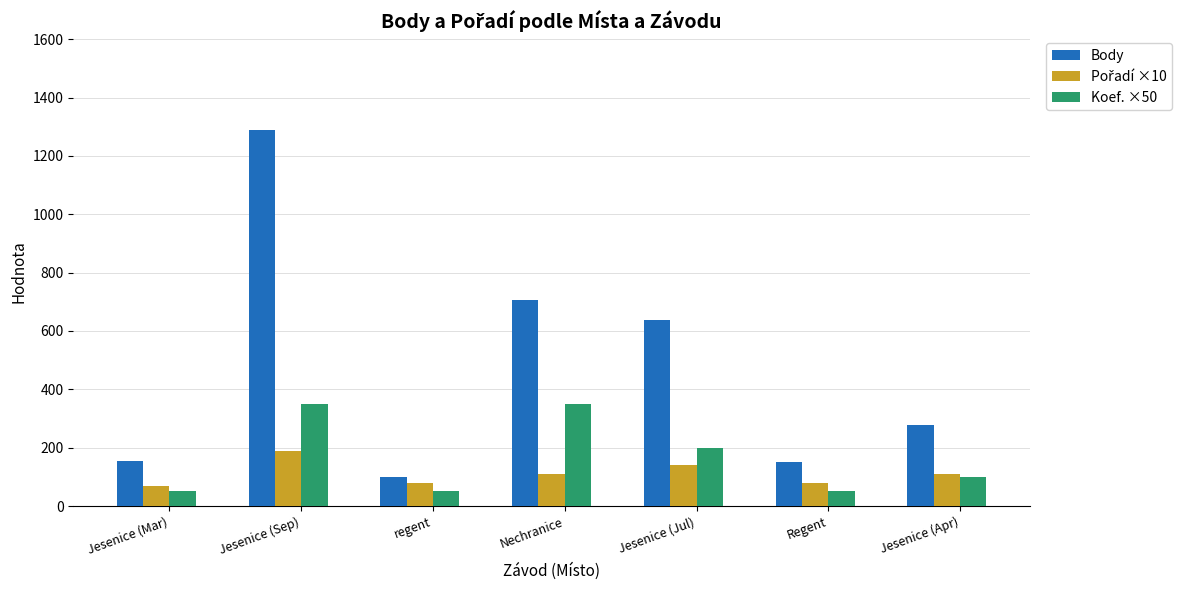

What is the label of the 4th bar from the right?

Nechranice